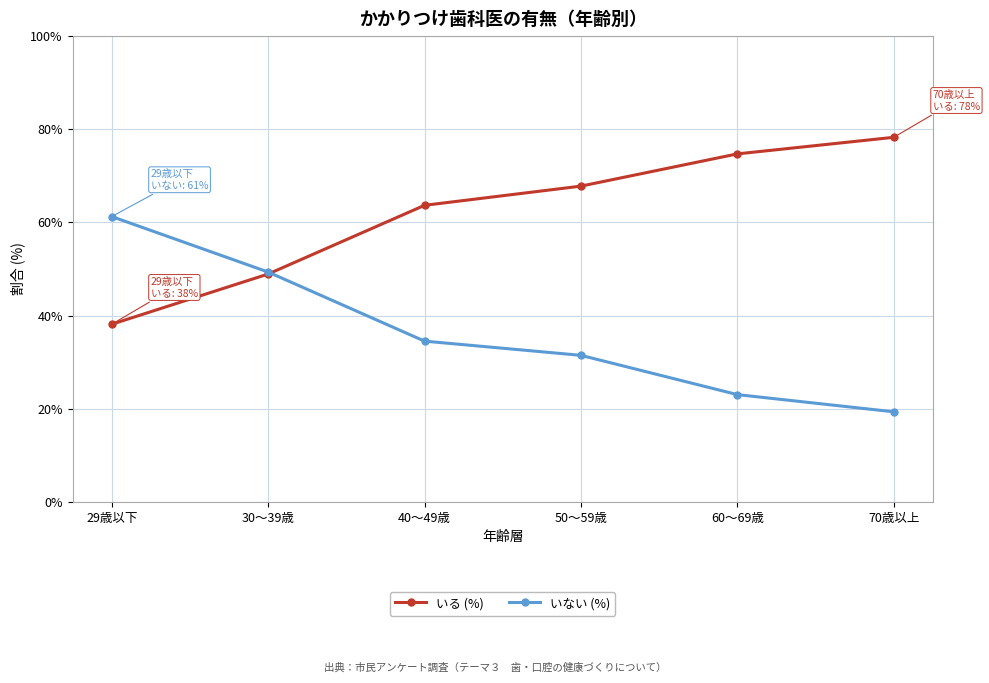

What is the value of the いない (%) point at the 3rd from the left?

34.5